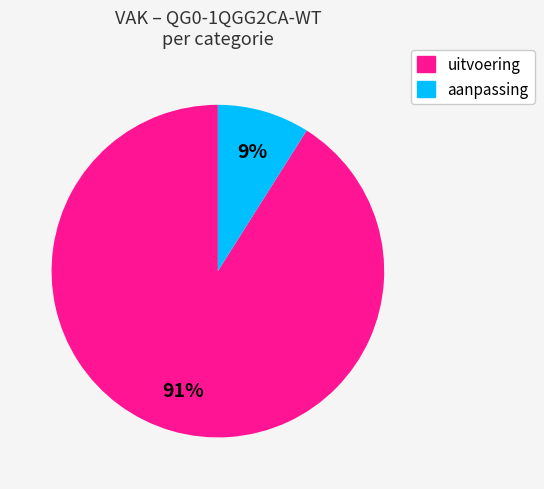

To the nearest percent, what is the difference between the largest and smallest slice percentages?

82%